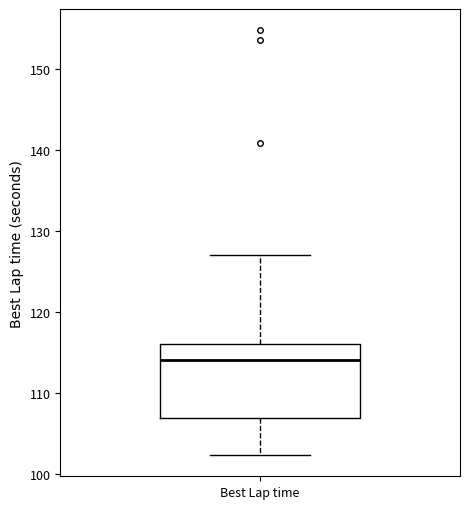

Transcribe this box plot: give where the median line is, the range the box spans, and where the two whiskers end, as read against the y-axis. The values are not printed on the chart, so give them approximately, as read against the axis.

median 114, box 107 to 116, whiskers 102 to 127